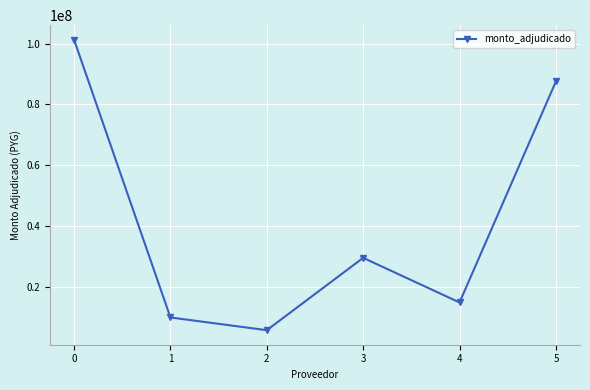

Which has a higher value, 1 or 2?

1